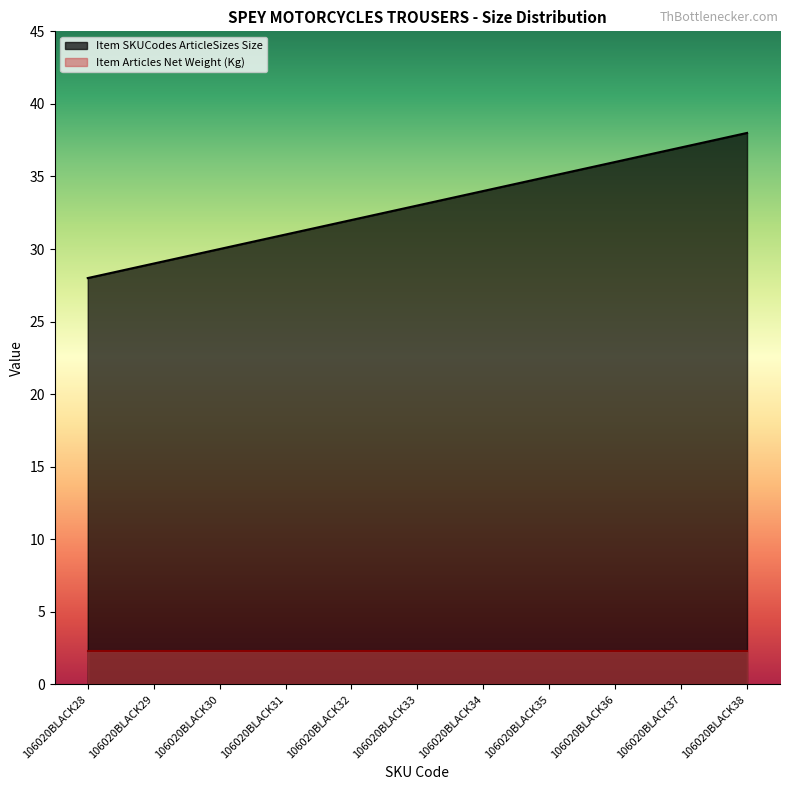

At which category does the chart reach its minimum across all series?

106020BLACK28